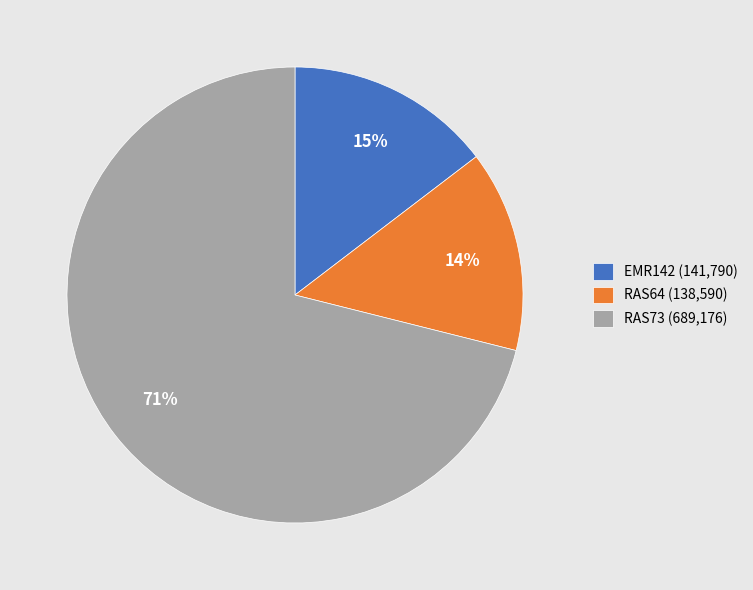

To the nearest percent, what is the difference between the largest and smallest slice percentages?

57%